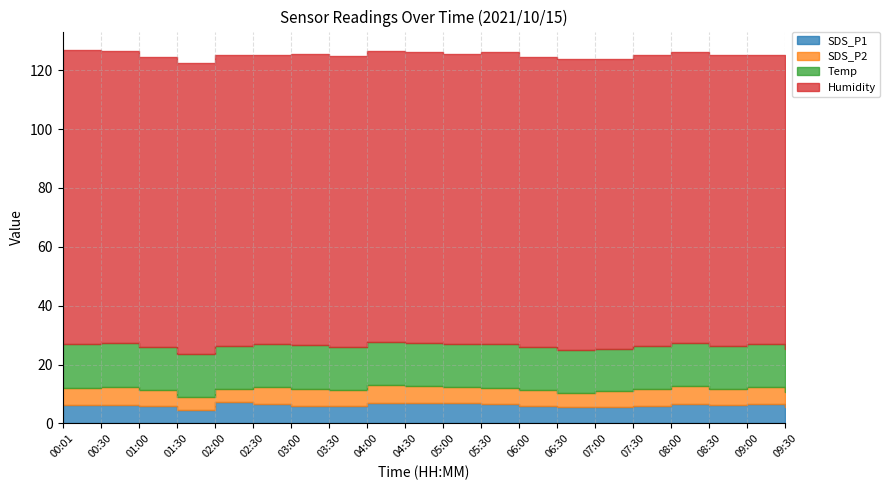

Reading left to right, what are all the values shown in this chart?

SDS_P1: 00:01=6.2	00:30=6.4	01:00=6.0	01:30=4.7	02:00=7.2	02:30=6.5	03:00=6.1	03:30=5.8	04:00=6.8	04:30=7.0	05:00=6.8	05:30=6.7	06:00=6.0	06:30=5.5	07:00=5.6	07:30=6.1	08:00=6.7	08:30=6.2	09:00=6.5	09:30=5.6
SDS_P2: 00:01=5.7	00:30=5.8	01:00=5.4	01:30=4.3	02:00=4.5	02:30=5.9	03:00=5.7	03:30=5.4	04:00=6.2	04:30=5.6	05:00=5.5	05:30=5.5	06:00=5.4	06:30=5.0	07:00=5.2	07:30=5.5	08:00=6.2	08:30=5.6	09:00=5.9	09:30=5.2
Temp: 00:01=15.0	00:30=15.0	01:00=14.6	01:30=14.4	02:00=14.5	02:30=14.5	03:00=14.8	03:30=14.7	04:00=14.7	04:30=14.8	05:00=14.7	05:30=14.7	06:00=14.6	06:30=14.6	07:00=14.6	07:30=14.7	08:00=14.6	08:30=14.5	09:00=14.5	09:30=14.5
Humidity: 00:01=99.9	00:30=99.4	01:00=98.4	01:30=98.9	02:00=98.9	02:30=98.3	03:00=99.0	03:30=99.1	04:00=99.0	04:30=98.9	05:00=98.5	05:30=99.2	06:00=98.4	06:30=98.6	07:00=98.5	07:30=98.9	08:00=98.7	08:30=99.0	09:00=98.3	09:30=98.0